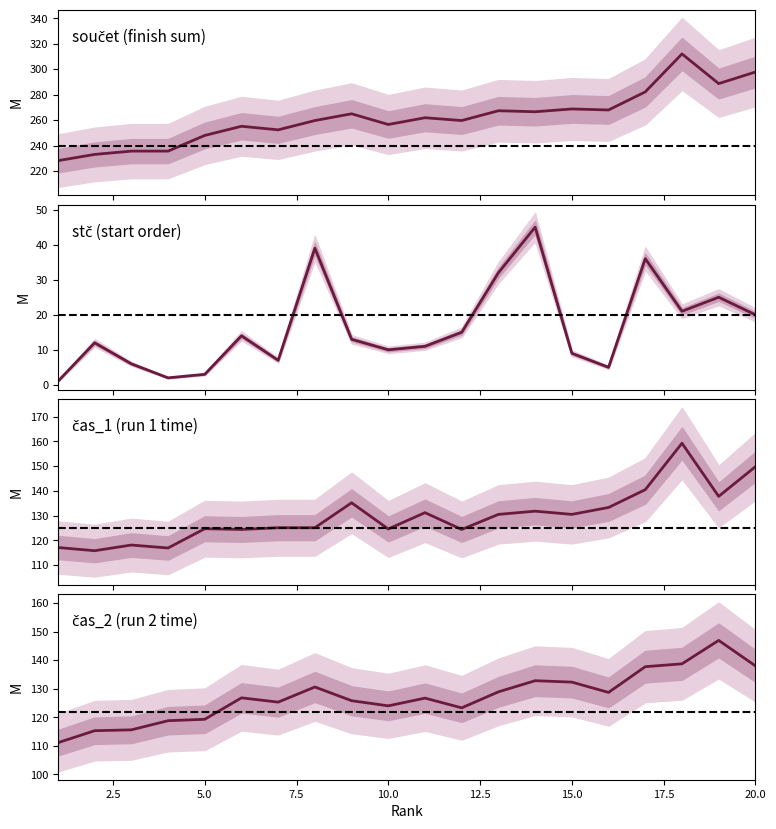

How many lines are shown in the chart?

4